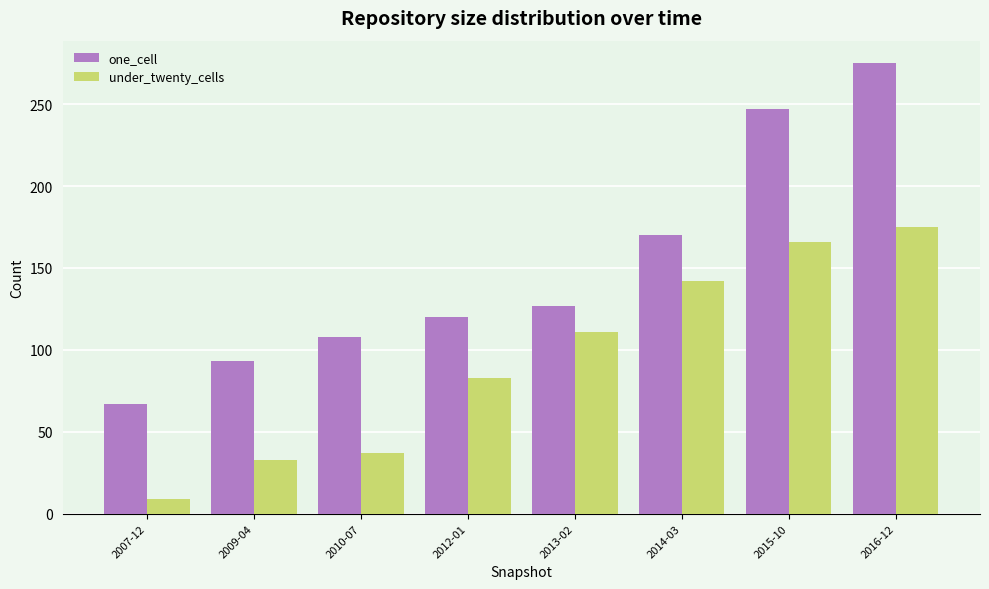

Which series has the largest total across all categories?

one_cell